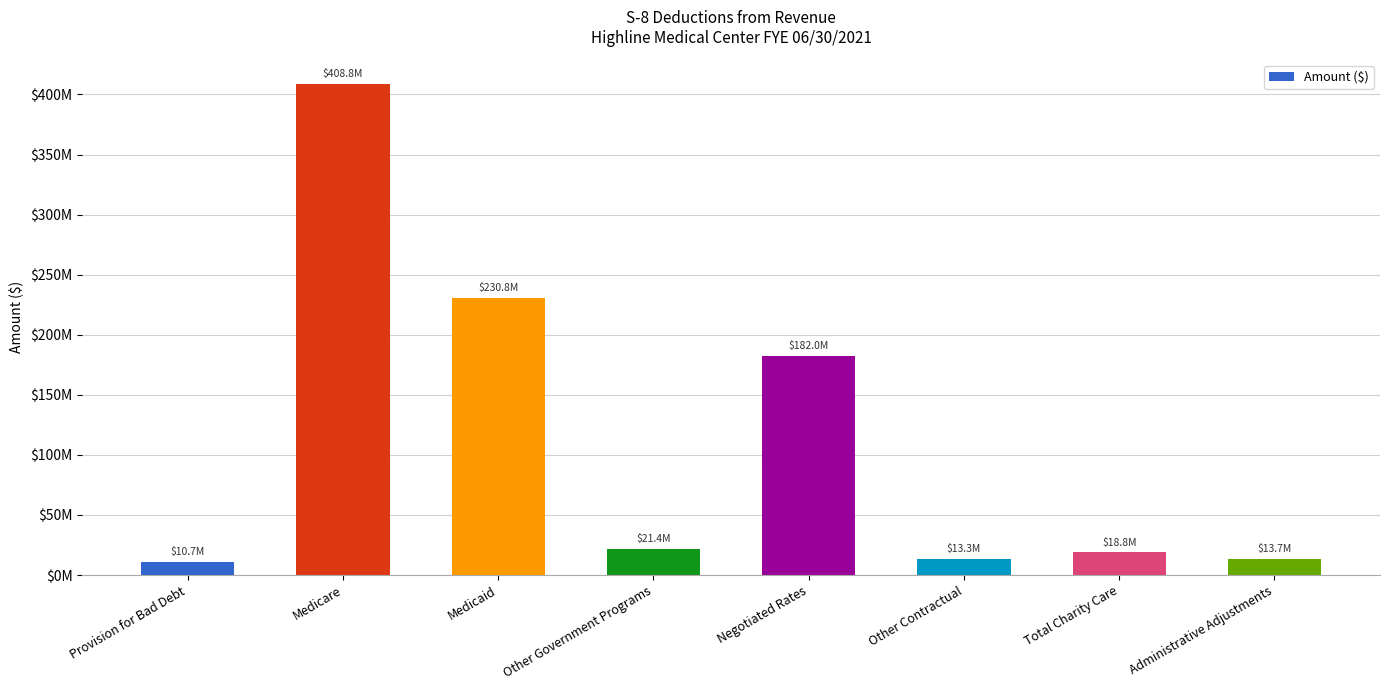

Are the bars horizontal?

No